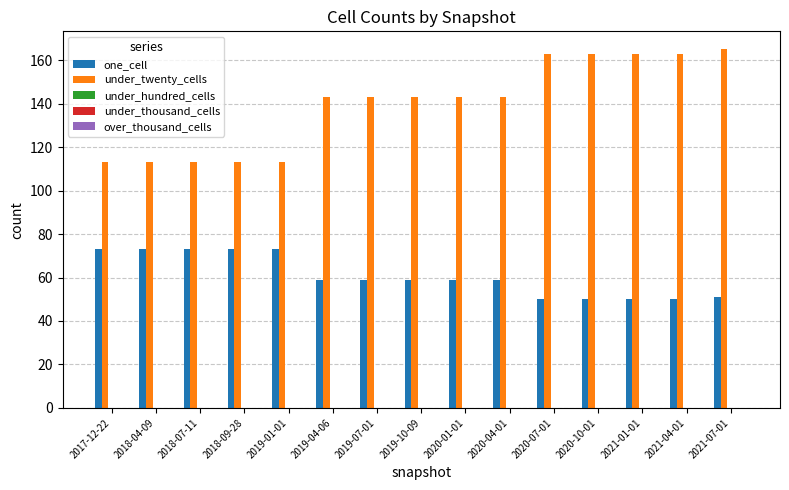

List the series in order of their overall mean, highest first.

under_twenty_cells, one_cell